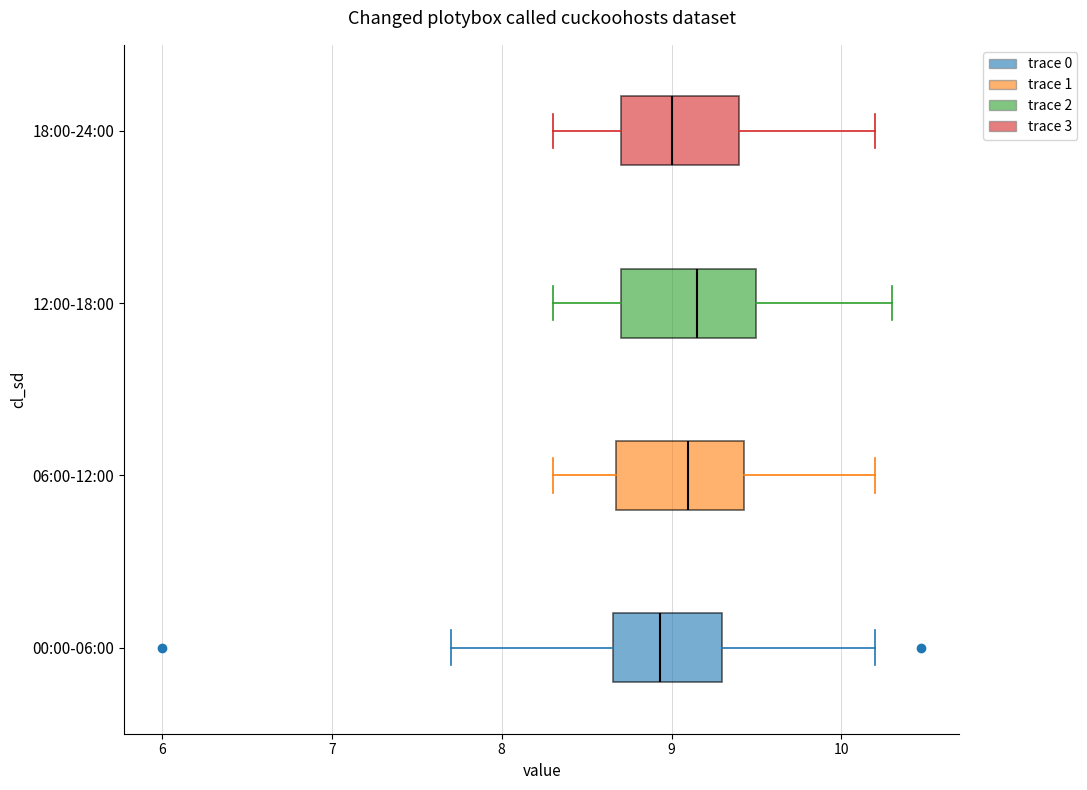

Where is the left edge of the box for 06:00-12:00 on the x-axis? The values are not printed on the chart, so give them approximately, as read against the axis.

8.7